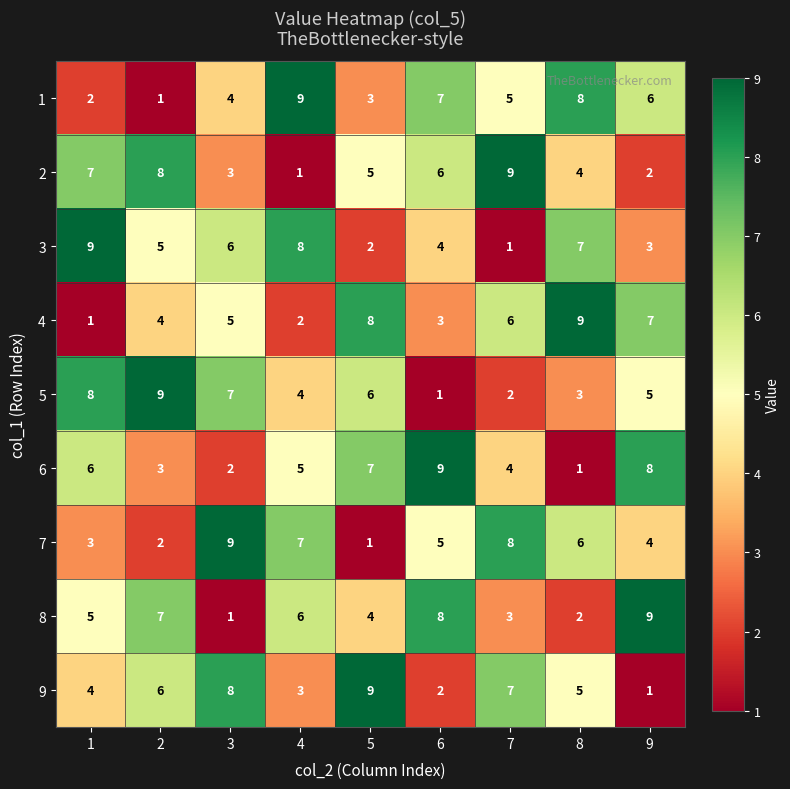

Read the 8 value at 4.

6